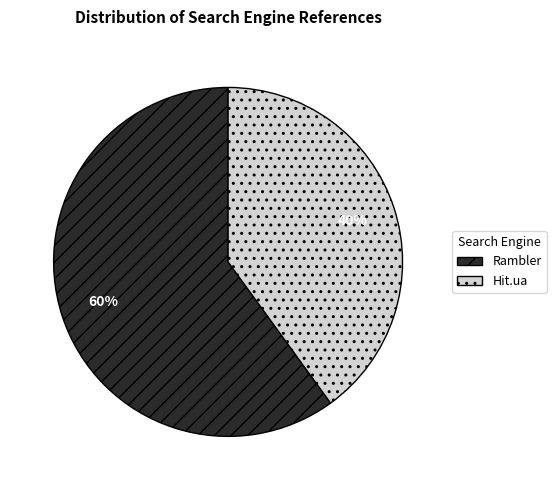

What is the ratio of the value at Rambler to the value at Hit.ua?

1.5